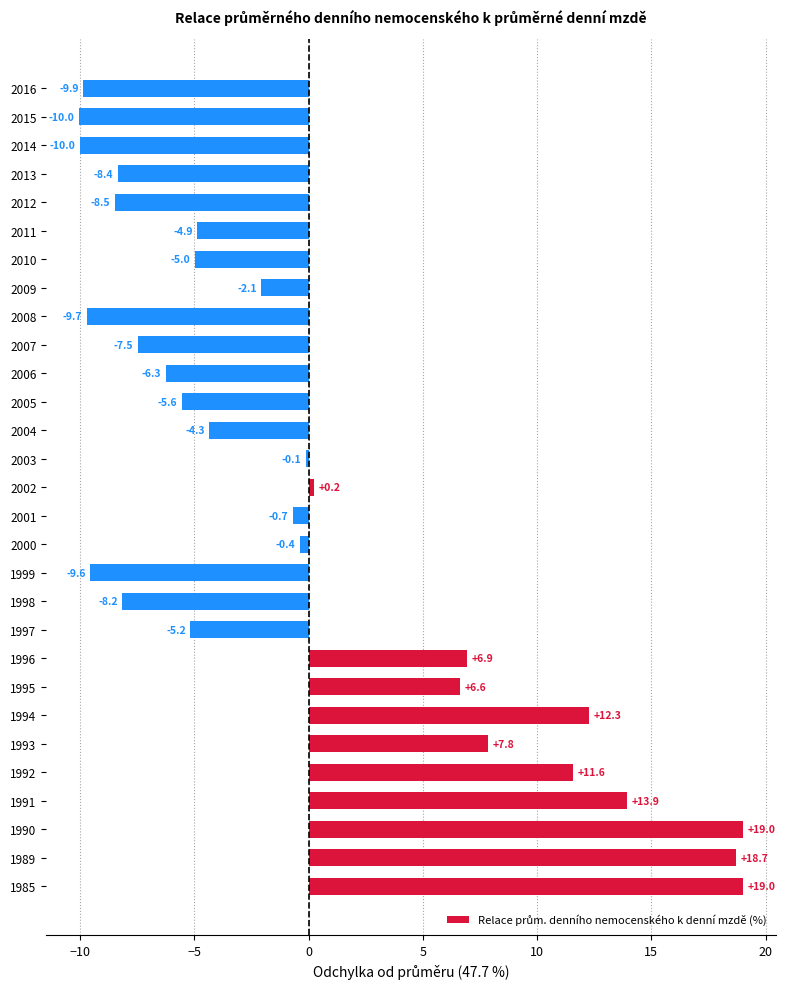

Reading top to bottom, list all the values displayed in this chart.

2016=-9.9	2015=-10.0	2014=-10.0	2013=-8.4	2012=-8.5	2011=-4.9	2010=-5.0	2009=-2.1	2008=-9.7	2007=-7.5	2006=-6.3	2005=-5.6	2004=-4.3	2003=-0.1	2002=0.2	2001=-0.7	2000=-0.4	1999=-9.6	1998=-8.2	1997=-5.2	1996=6.9	1995=6.6	1994=12.3	1993=7.8	1992=11.6	1991=13.9	1990=19.0	1989=18.7	1985=19.0